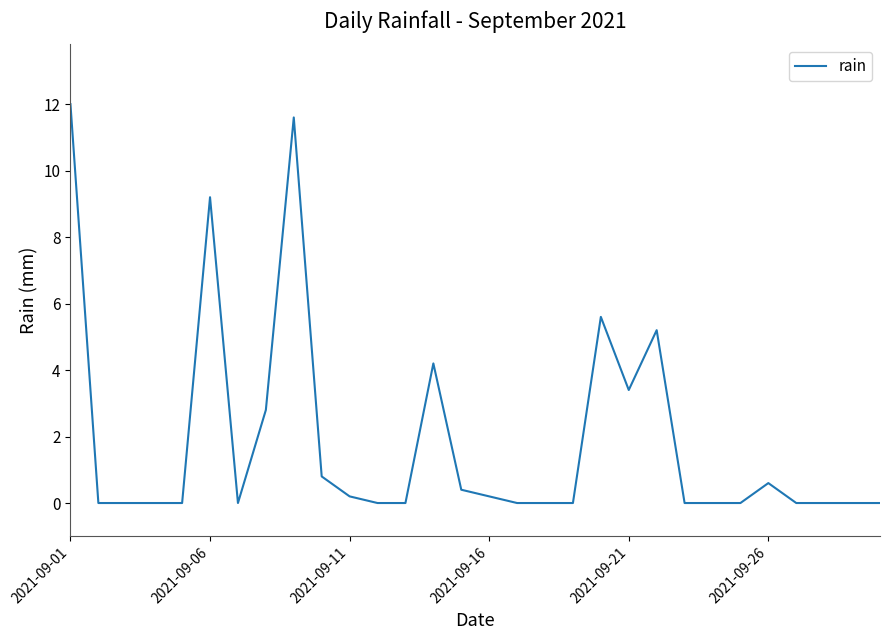

What is the greatest value displayed?

12.0